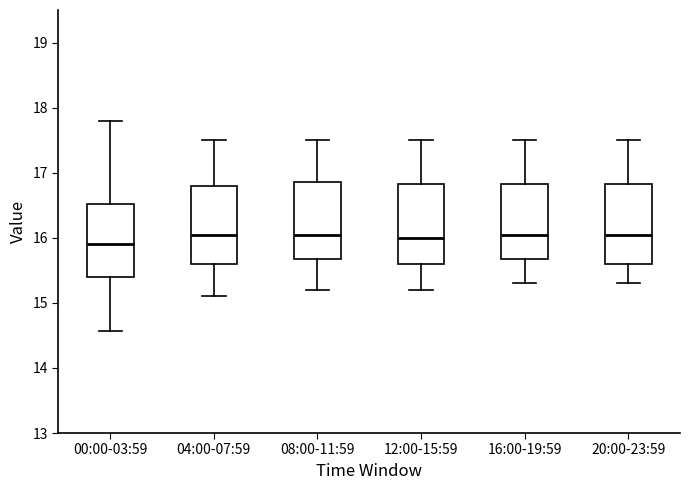

Reading left to right, read every box against the y-axis: the position of its median line, the range the box covers, and the ends of its whiskers. The values are not printed on the chart, so give them approximately, as read against the axis.

00:00-03:59: median 15.9, box 15.4 to 16.5, whiskers 14.6 to 17.8
04:00-07:59: median 16.1, box 15.6 to 16.8, whiskers 15.1 to 17.5
08:00-11:59: median 16.1, box 15.7 to 16.9, whiskers 15.2 to 17.5
12:00-15:59: median 16.0, box 15.6 to 16.8, whiskers 15.2 to 17.5
16:00-19:59: median 16.1, box 15.7 to 16.8, whiskers 15.3 to 17.5
20:00-23:59: median 16.1, box 15.6 to 16.8, whiskers 15.3 to 17.5